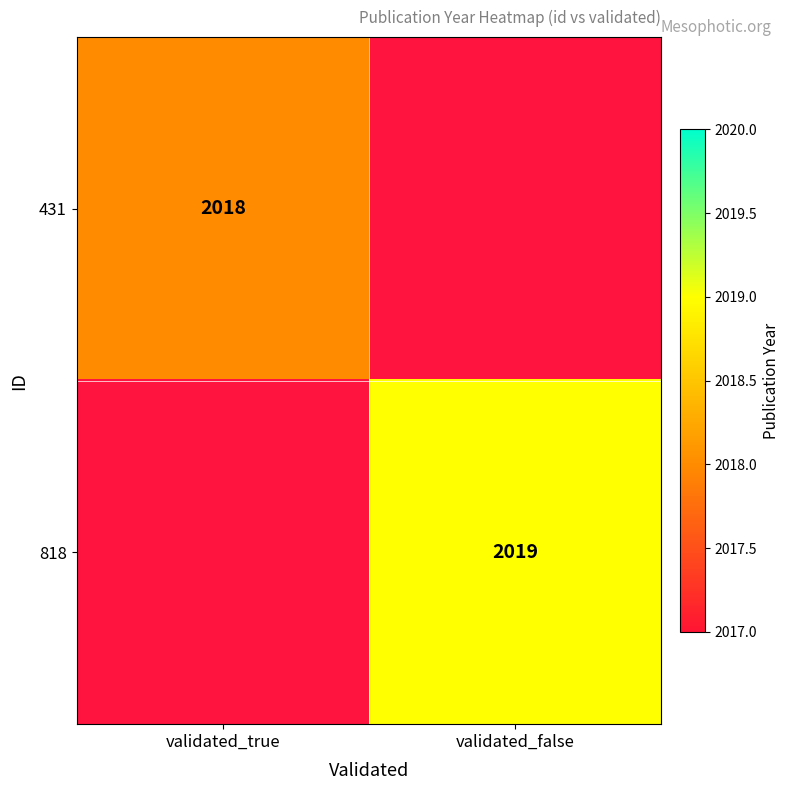

The 818 series shows 2628 at validated_false. True or false?

False